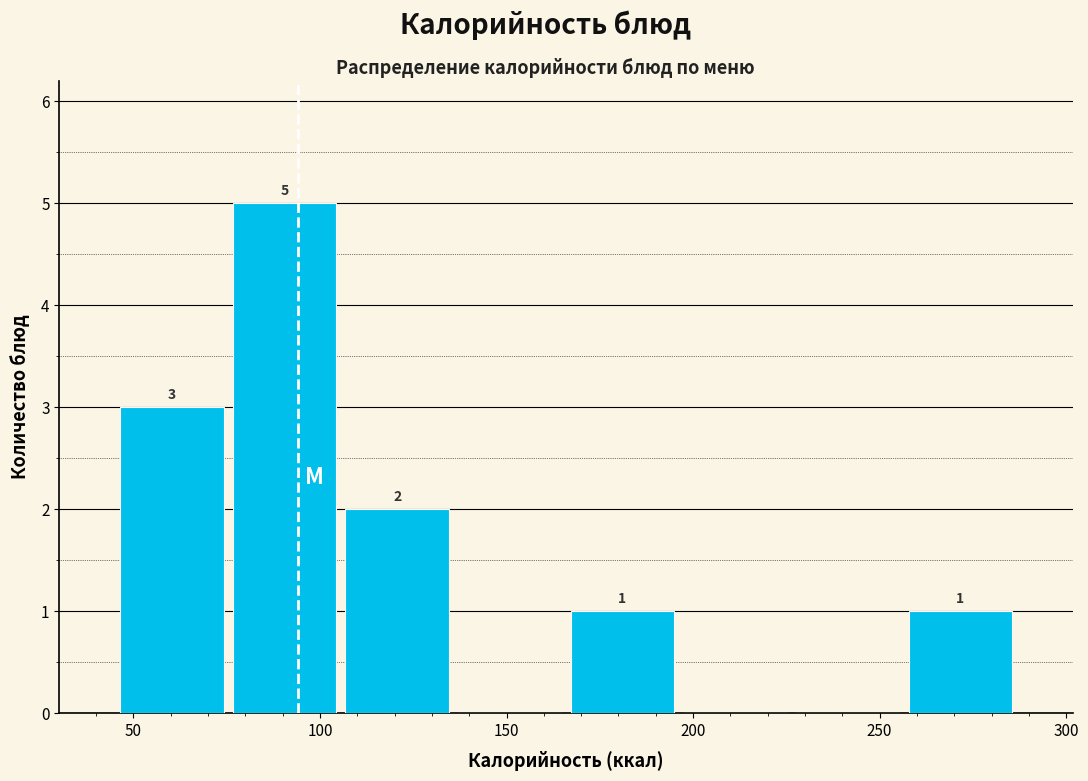

Which range on the x-axis has the tallest bar?

75 to 105